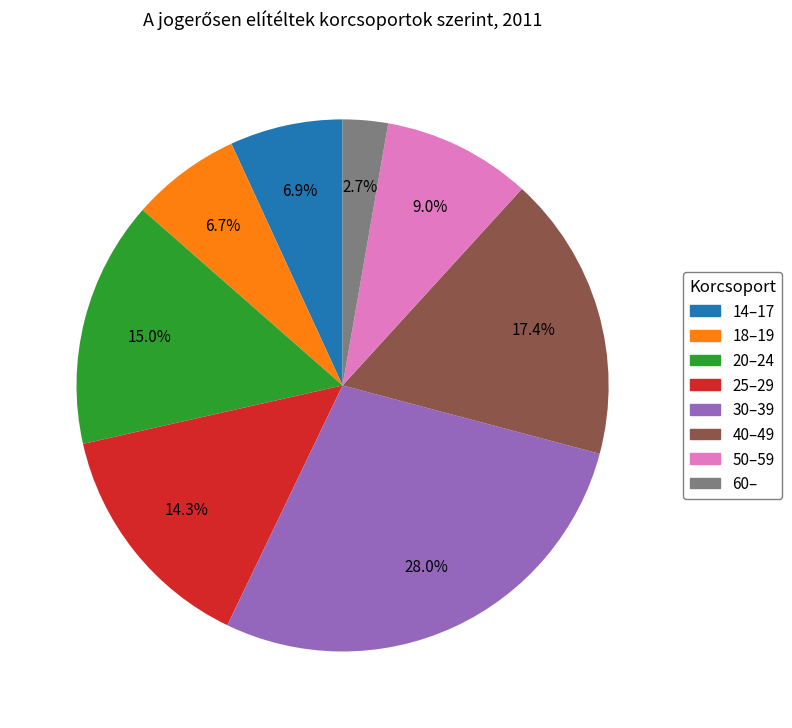

What is the total percentage of 20–24 and 14–17?

21.9%